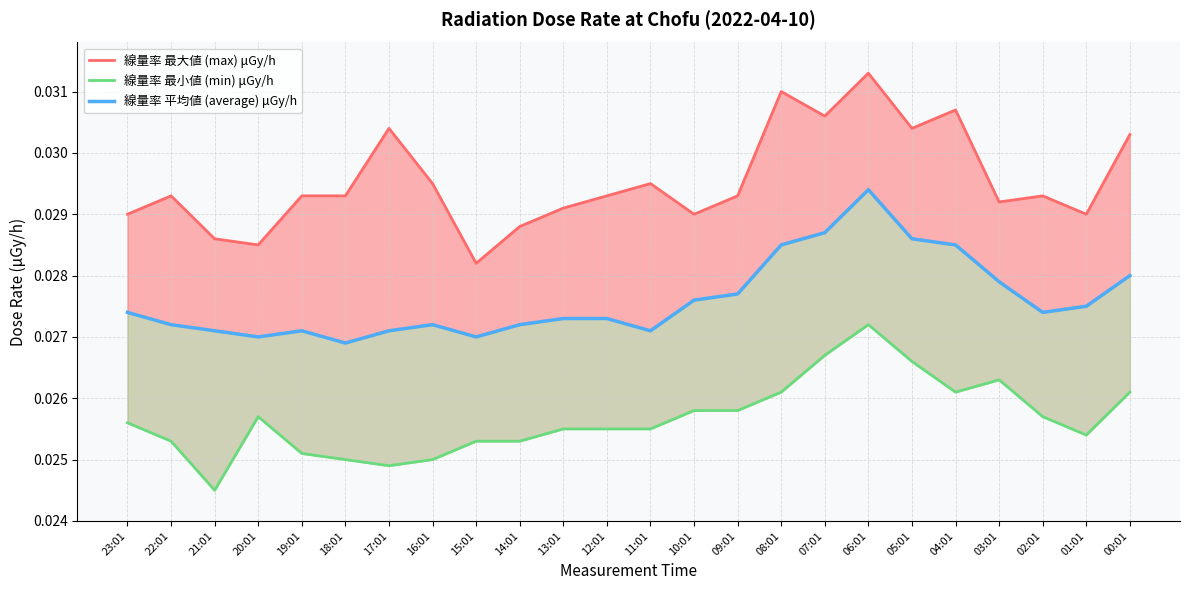

Rank the series at 04:01 from highest to lowest value.

線量率 最大値 (max) μGy/h, 線量率 平均値 (average) μGy/h, 線量率 最小値 (min) μGy/h